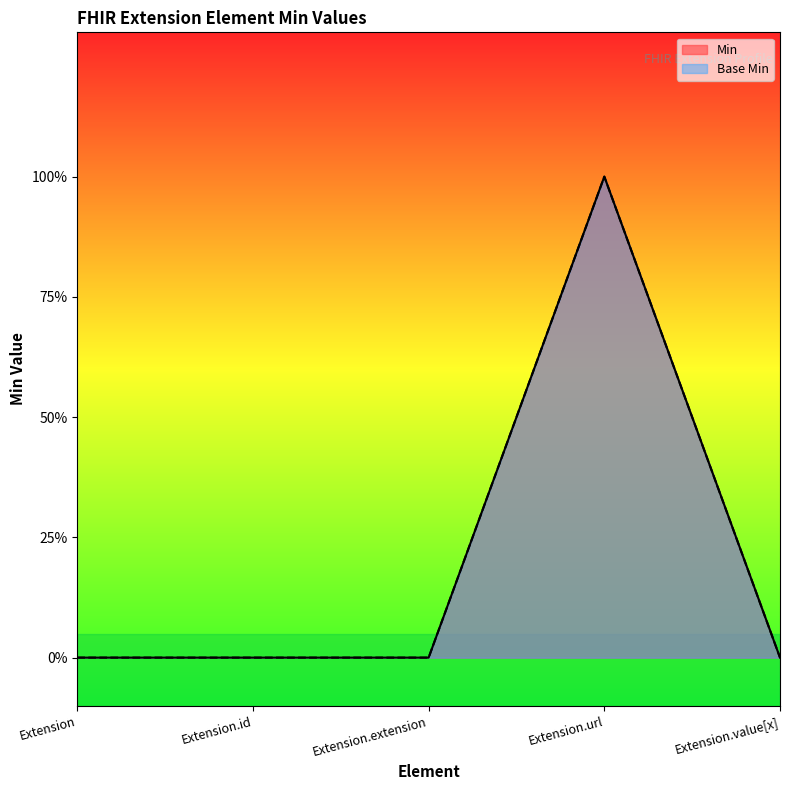

True or false: Min and Base Min cross at least once.

False